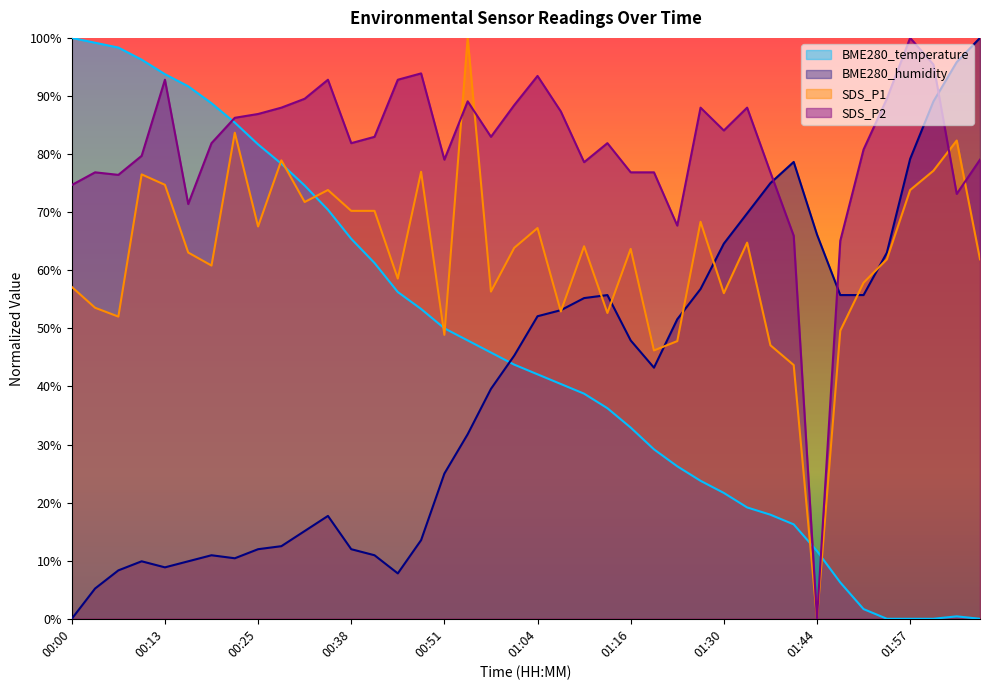

Reading left to right, list all the values displayed in this chart.

BME280_temperature: 00:00=100.0	00:03=99.2	00:06=98.3	00:10=96.2	00:13=93.7	00:16=91.7	00:19=88.7	00:22=85.4	00:25=81.7	00:28=78.3	00:31=74.6	00:34=70.4	00:38=65.4	00:41=61.2	00:45=56.2	00:48=53.3	00:51=50.0	00:54=47.9	00:57=45.8	01:01=43.7	01:04=42.1	01:07=40.4	01:10=38.7	01:13=36.2	01:16=32.9	01:20=29.2	01:23=26.2	01:27=23.7	01:30=21.7	01:34=19.2	01:37=17.9	01:40=16.2	01:44=11.7	01:47=6.2	01:50=1.7	01:54=0.0	01:57=0.0	02:00=0.0	02:03=0.4	02:07=0.0
BME280_humidity: 00:00=0.0	00:03=5.2	00:06=8.3	00:10=9.9	00:13=8.9	00:16=9.9	00:19=10.9	00:22=10.4	00:25=12.0	00:28=12.5	00:31=15.1	00:34=17.7	00:38=12.0	00:41=10.9	00:45=7.8	00:48=13.5	00:51=25.0	00:54=31.8	00:57=39.6	01:01=45.3	01:04=52.1	01:07=53.1	01:10=55.2	01:13=55.7	01:16=47.9	01:20=43.2	01:23=51.6	01:27=56.8	01:30=64.6	01:34=69.8	01:37=75.0	01:40=78.6	01:44=66.1	01:47=55.7	01:50=55.7	01:54=63.0	01:57=79.2	02:00=89.1	02:03=95.8	02:07=100.0
SDS_P1: 00:00=57.1	00:03=53.5	00:06=52.0	00:10=76.5	00:13=74.7	00:16=63.0	00:19=60.8	00:22=83.7	00:25=67.5	00:28=78.9	00:31=71.7	00:34=73.8	00:38=70.2	00:41=70.2	00:45=58.6	00:48=77.0	00:51=48.9	00:54=100.0	00:57=56.3	01:01=63.9	01:04=67.3	01:07=52.9	01:10=64.1	01:13=52.6	01:16=63.7	01:20=46.2	01:23=47.8	01:27=68.3	01:30=56.1	01:34=64.8	01:37=47.1	01:40=43.7	01:44=0.0	01:47=49.6	01:50=57.8	01:54=61.9	01:57=73.8	02:00=77.1	02:03=82.3	02:07=61.9
SDS_P2: 00:00=74.7	00:03=76.9	00:06=76.4	00:10=79.7	00:13=92.8	00:16=71.4	00:19=81.9	00:22=86.2	00:25=86.9	00:28=88.0	00:31=89.5	00:34=92.8	00:38=81.9	00:41=83.0	00:45=92.8	00:48=93.9	00:51=79.0	00:54=89.1	00:57=83.0	01:01=88.4	01:04=93.4	01:07=87.3	01:10=78.6	01:13=81.9	01:16=76.9	01:20=76.9	01:23=67.7	01:27=88.0	01:30=84.1	01:34=88.0	01:37=76.9	01:40=65.9	01:44=0.0	01:47=65.1	01:50=80.8	01:54=89.5	01:57=100.0	02:00=95.4	02:03=73.1	02:07=79.0